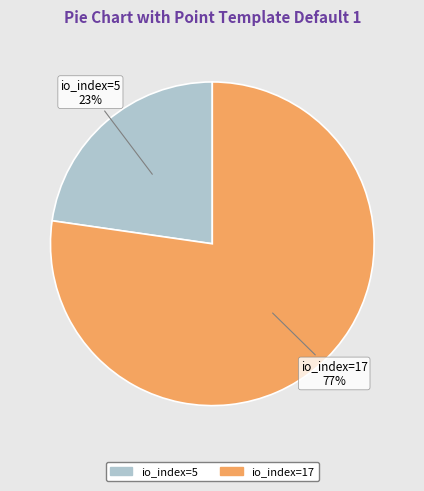

To the nearest percent, what percentage of the pie is io_index=17?

77%